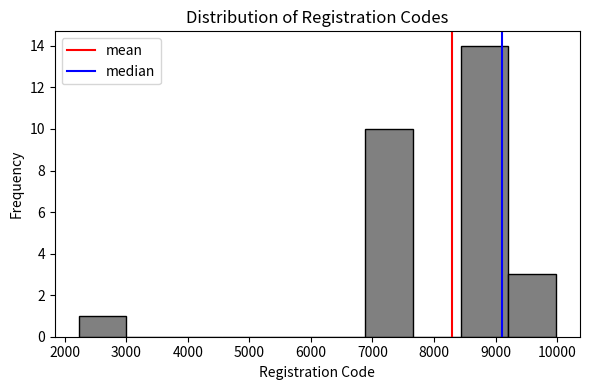

What is the height of the bar covering 6900 to 7700 on the x-axis? Neither the bar edges nor the heights are printed on the chart, so give them approximately, as read against the axes.

10